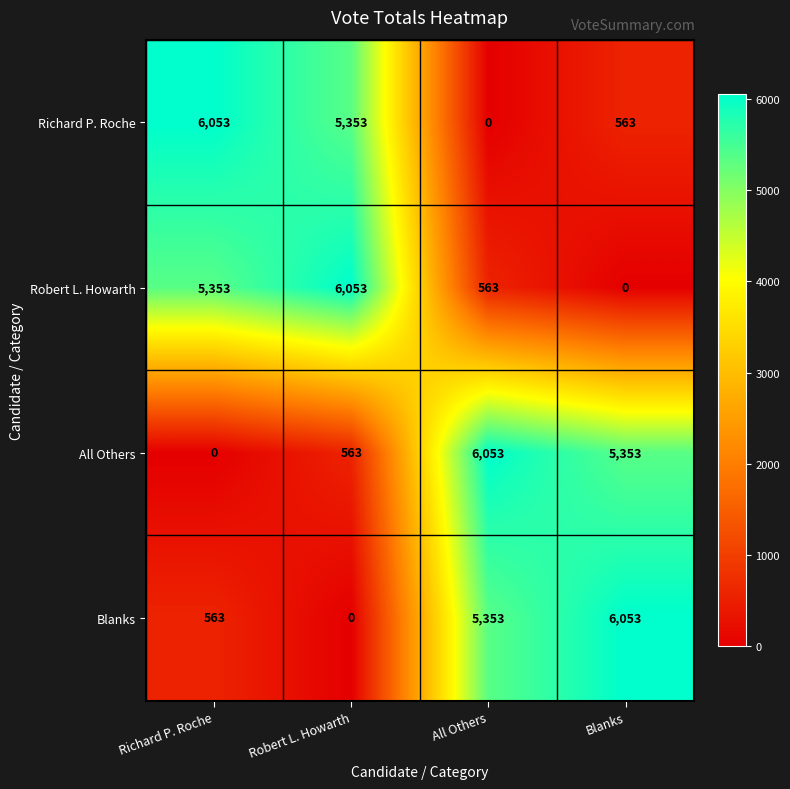

What is the total value across all series at Richard P. Roche?

11969